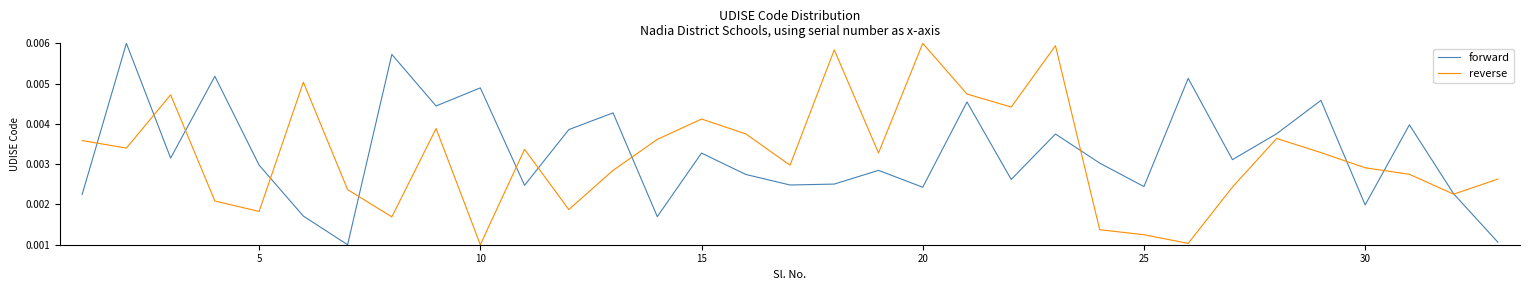

What are all the series names shown in the legend?

forward, reverse